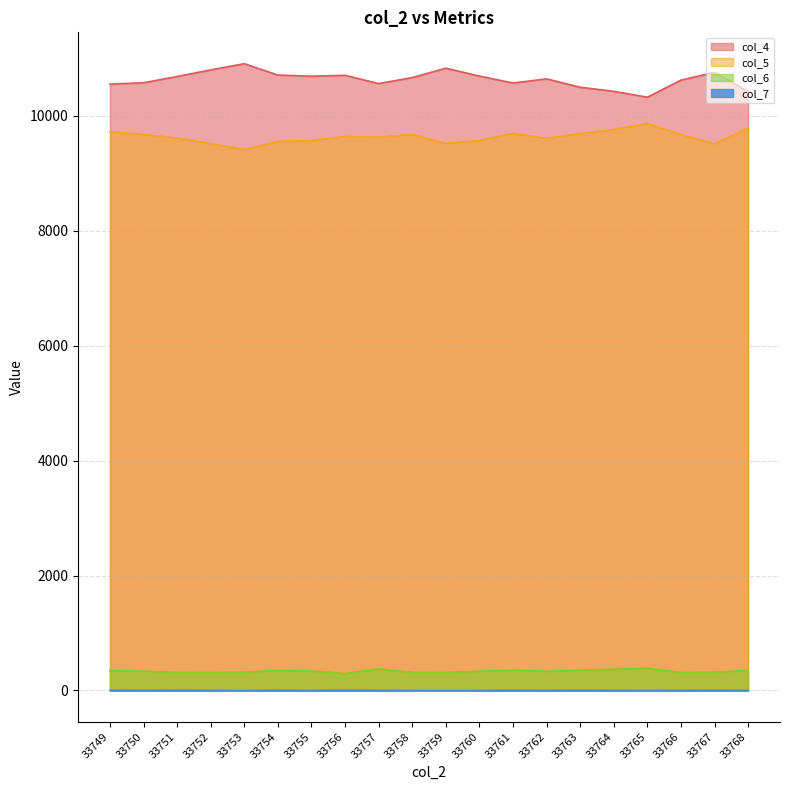

Which category has the highest value in the col_7 series?

33756